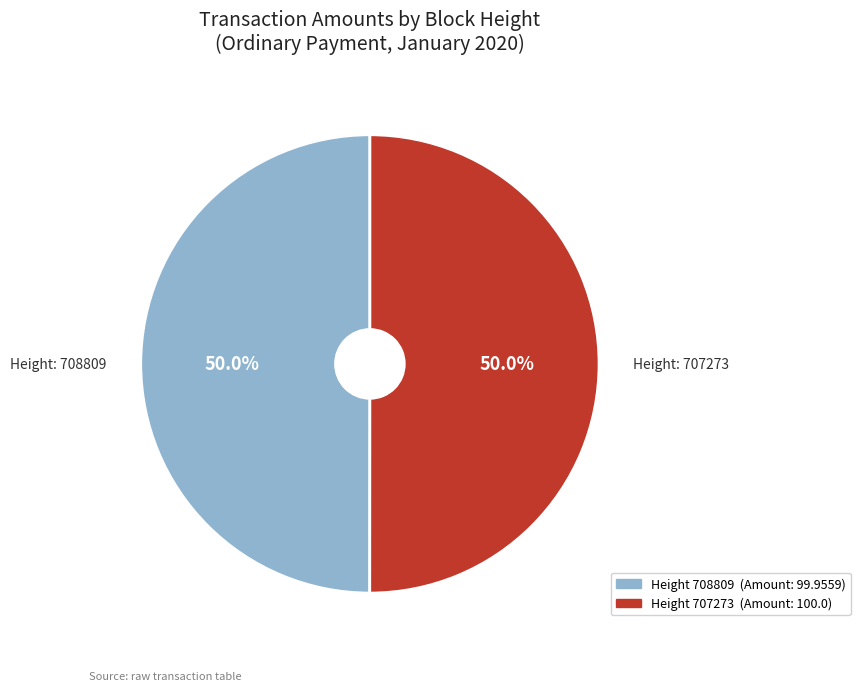

Count the number of slices in the pie.

2